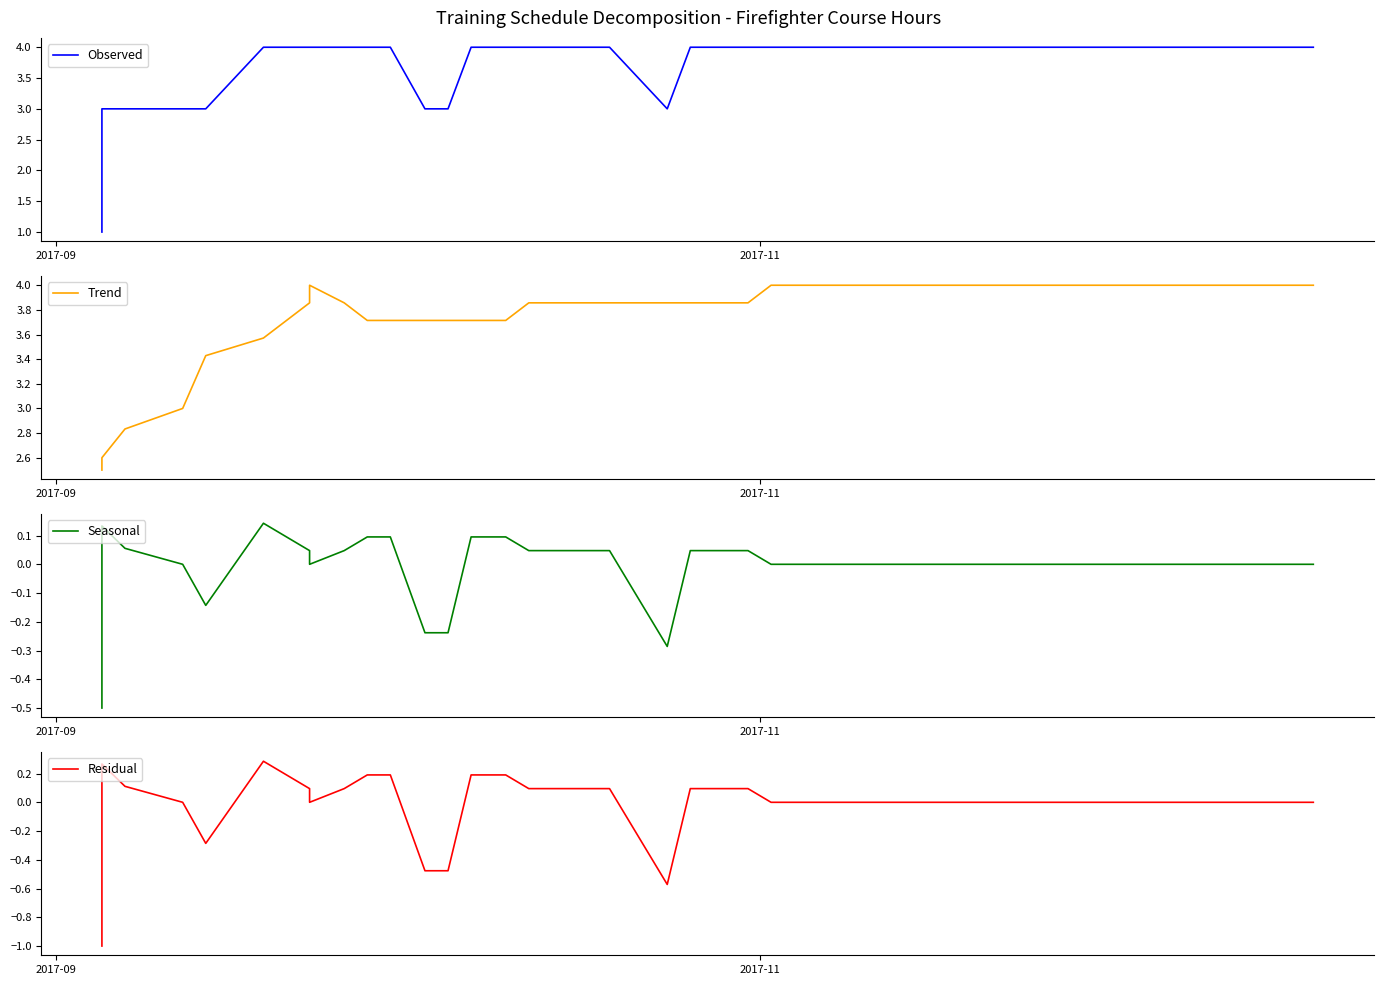

The Observed series shows 1.4 at 2017-09. True or false?

False